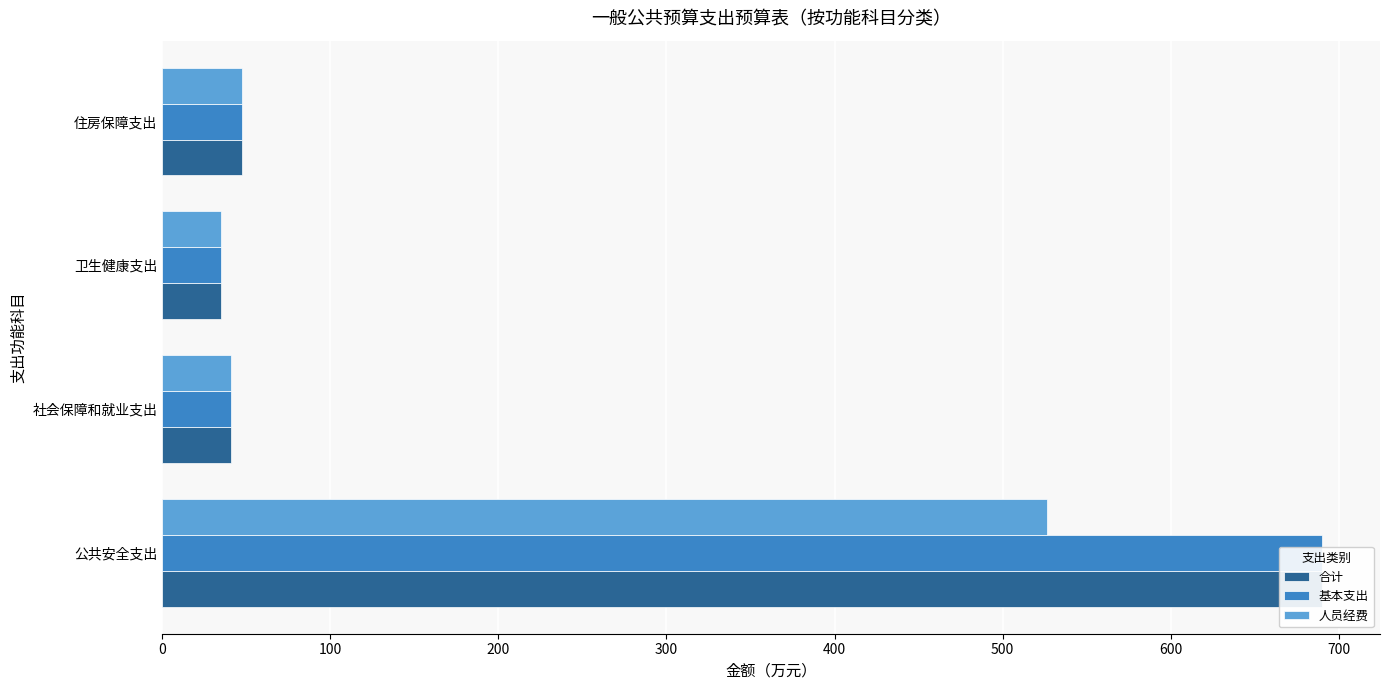

The value of 人员经费 at 0 is 526.5. True or false?

True